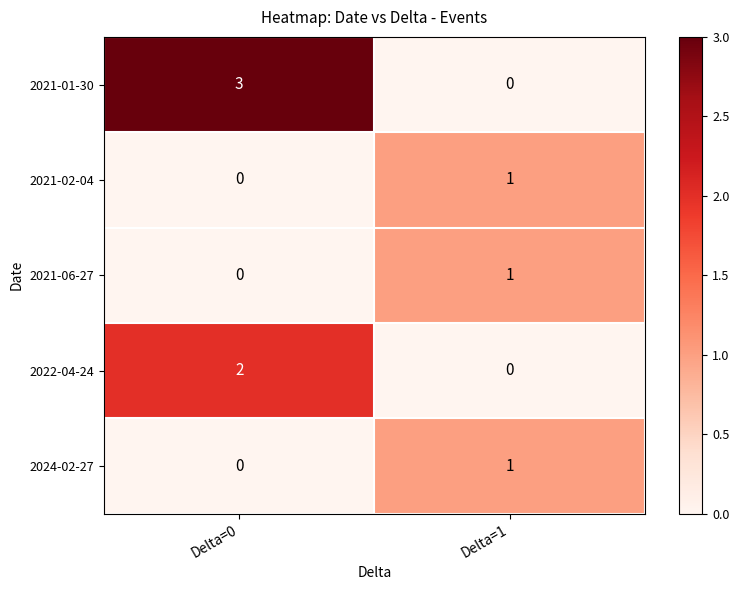

What is the total value across all series at Delta=0?

5